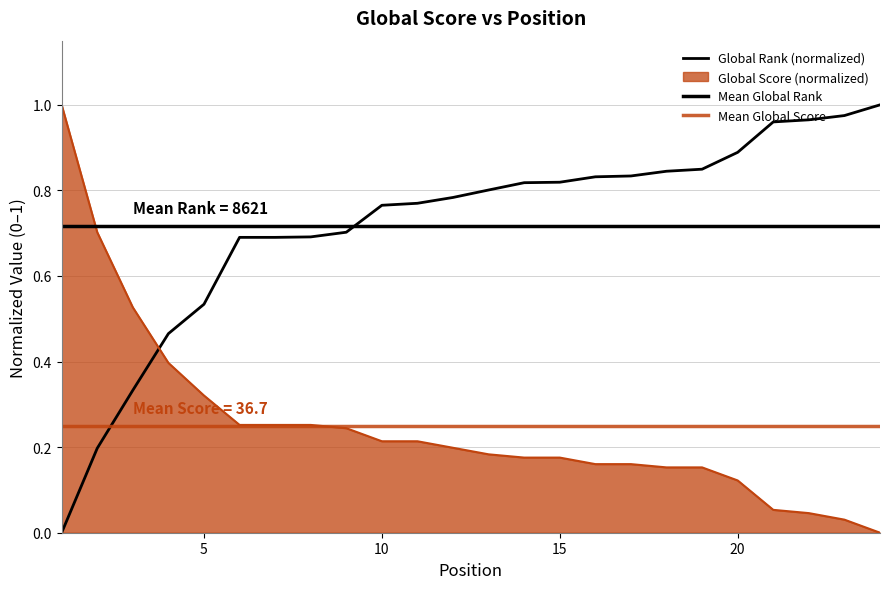

What is the difference between the highest and lowest values at 7?

0.4